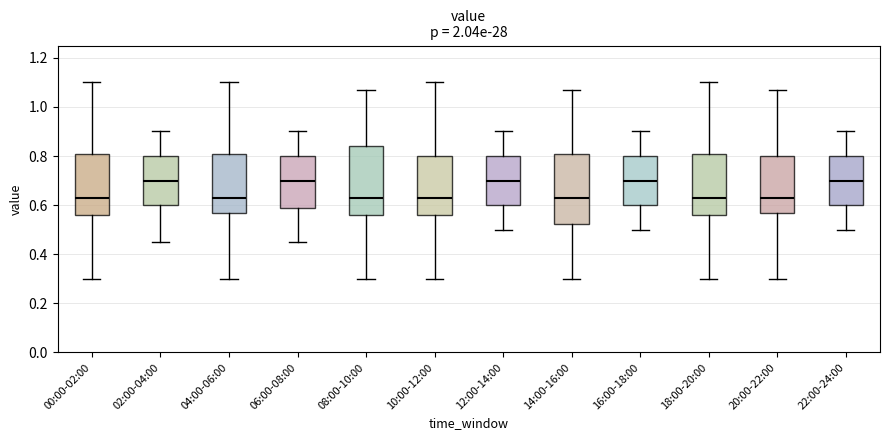

Reading left to right, transcribe this box plot: for each box, give where its median line is, the range the box spans, and where its two whiskers end, as read against the y-axis. The values are not printed on the chart, so give them approximately, as read against the axis.

00:00-02:00: median 0.64, box 0.56 to 0.80, whiskers 0.30 to 1.10
02:00-04:00: median 0.70, box 0.60 to 0.80, whiskers 0.46 to 0.90
04:00-06:00: median 0.64, box 0.58 to 0.80, whiskers 0.30 to 1.10
06:00-08:00: median 0.70, box 0.58 to 0.80, whiskers 0.46 to 0.90
08:00-10:00: median 0.64, box 0.56 to 0.84, whiskers 0.30 to 1.08
10:00-12:00: median 0.64, box 0.56 to 0.80, whiskers 0.30 to 1.10
12:00-14:00: median 0.70, box 0.60 to 0.80, whiskers 0.50 to 0.90
14:00-16:00: median 0.64, box 0.52 to 0.80, whiskers 0.30 to 1.08
16:00-18:00: median 0.70, box 0.60 to 0.80, whiskers 0.50 to 0.90
18:00-20:00: median 0.64, box 0.56 to 0.80, whiskers 0.30 to 1.10
20:00-22:00: median 0.64, box 0.58 to 0.80, whiskers 0.30 to 1.08
22:00-24:00: median 0.70, box 0.60 to 0.80, whiskers 0.50 to 0.90